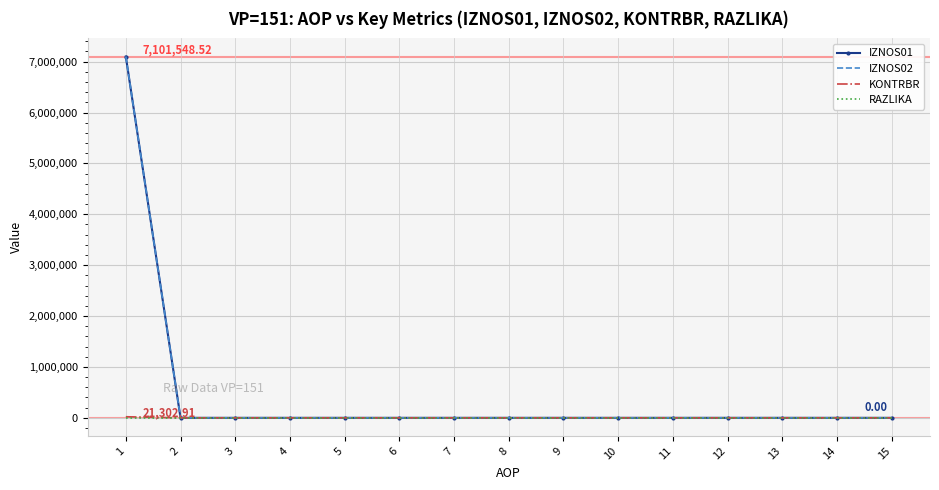

Which series has the widest spread of values?

IZNOS02